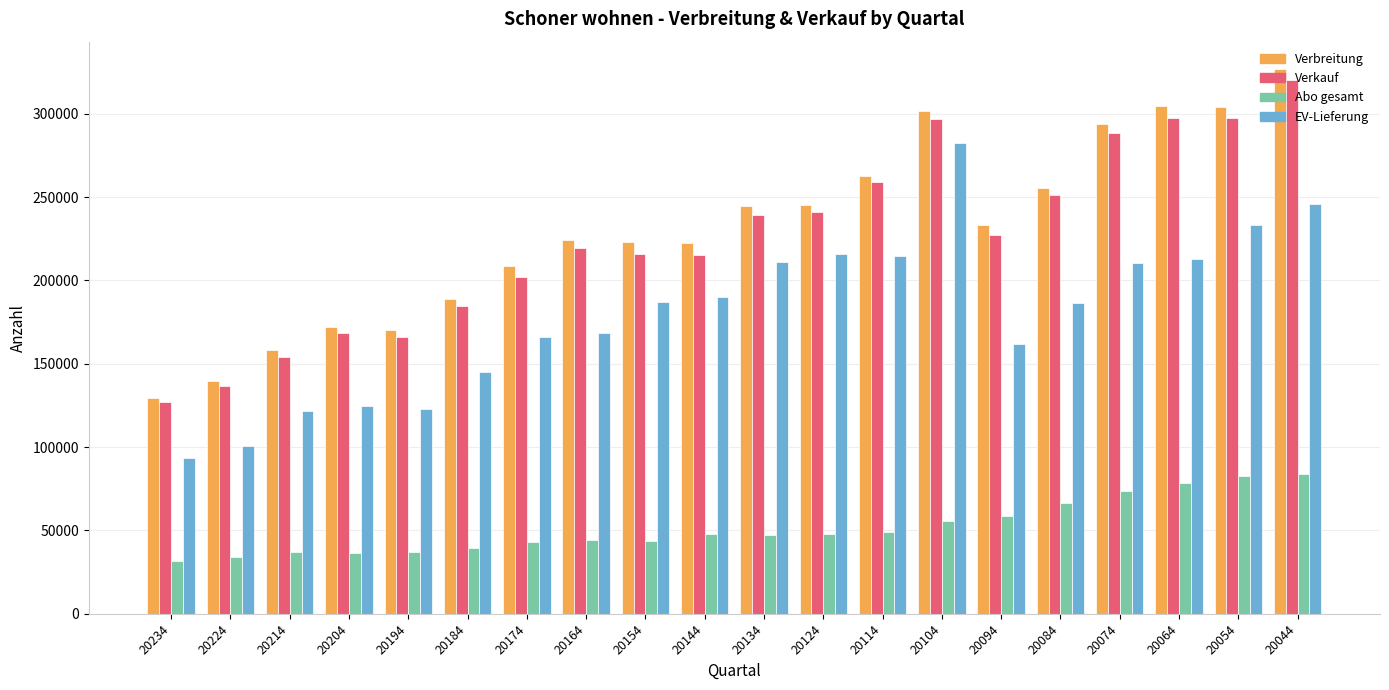

Which label corresponds to the smallest value in the chart?

20234